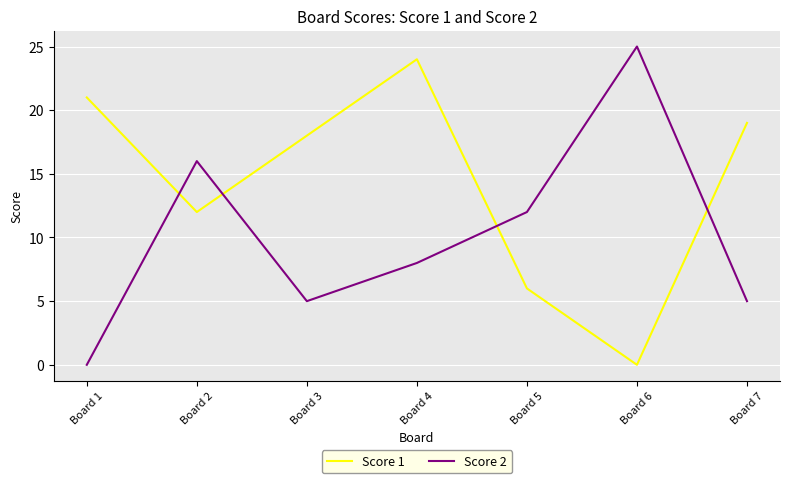

What is the spread (max minus min) of values at Board 4?

16